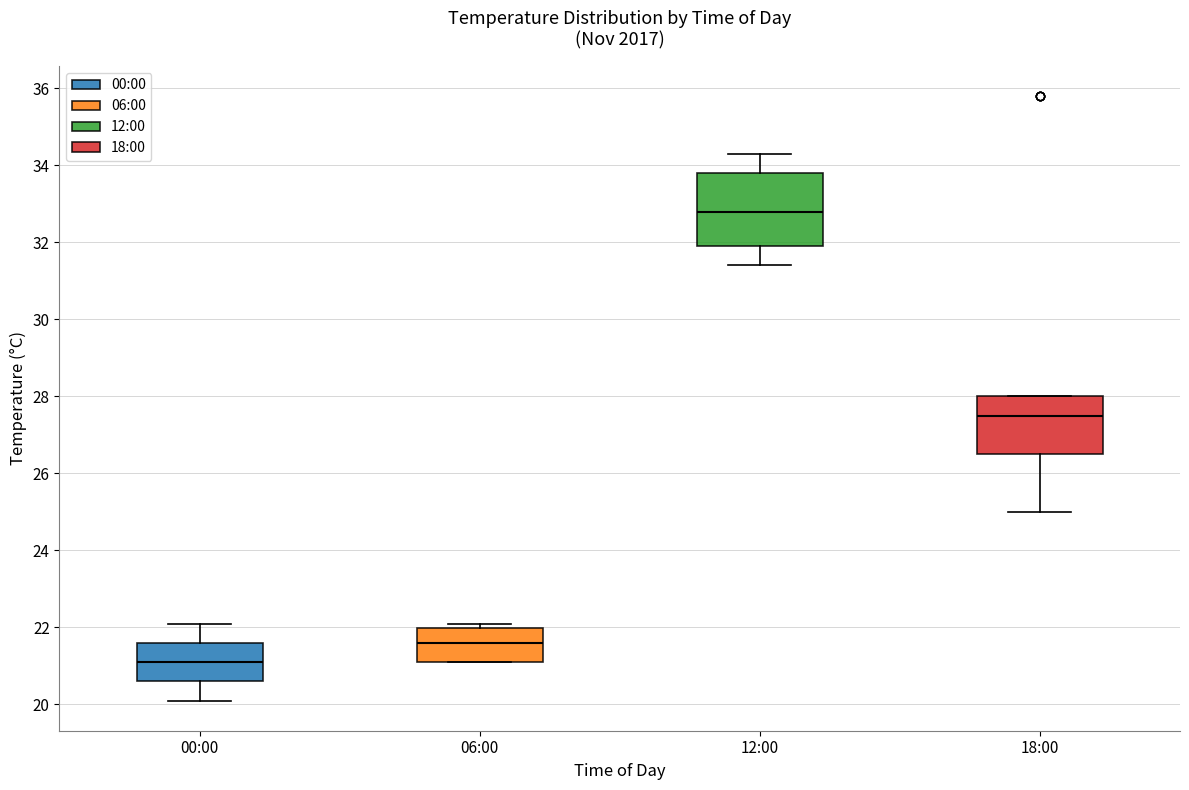

Comparing the boxes themselves (not the whiskers), which one is the tallest?

12:00